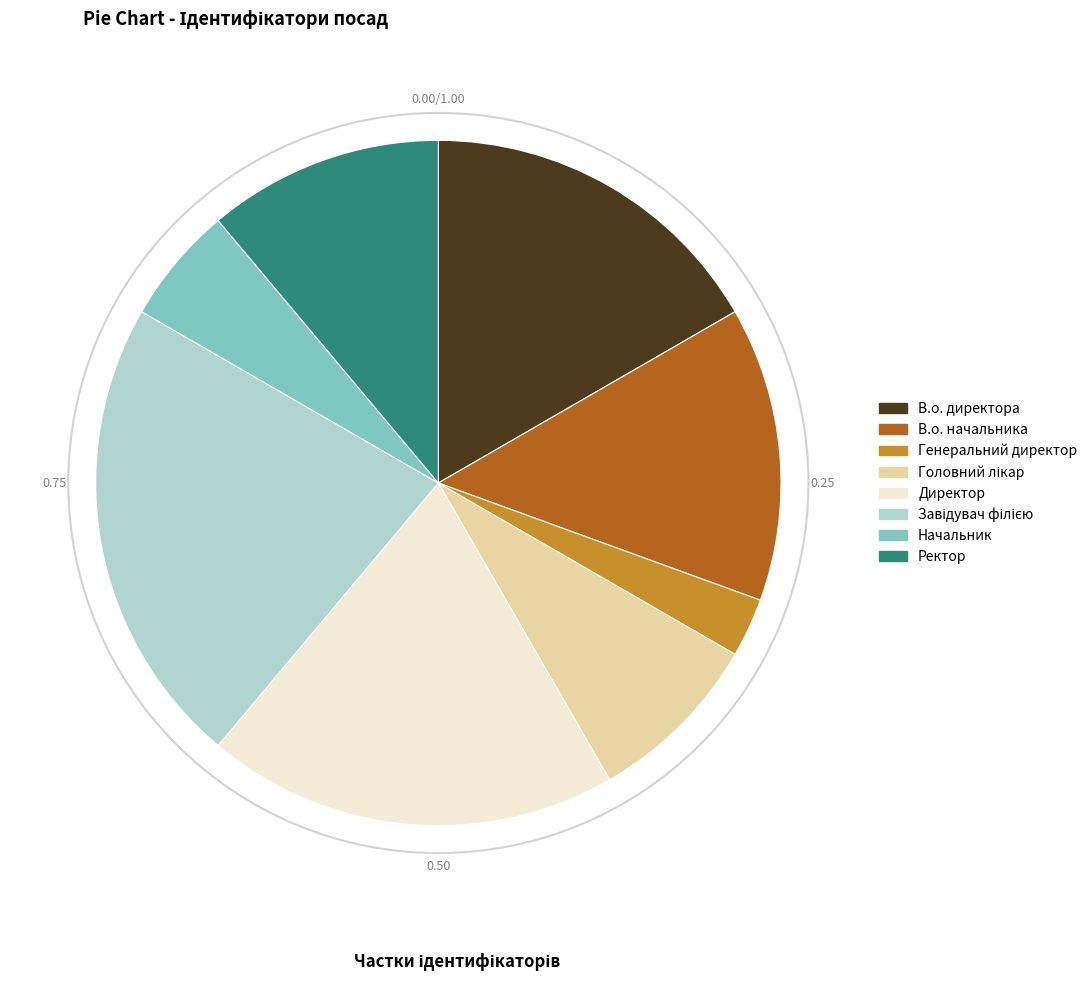

Which has a higher value, Директор or Начальник?

Директор